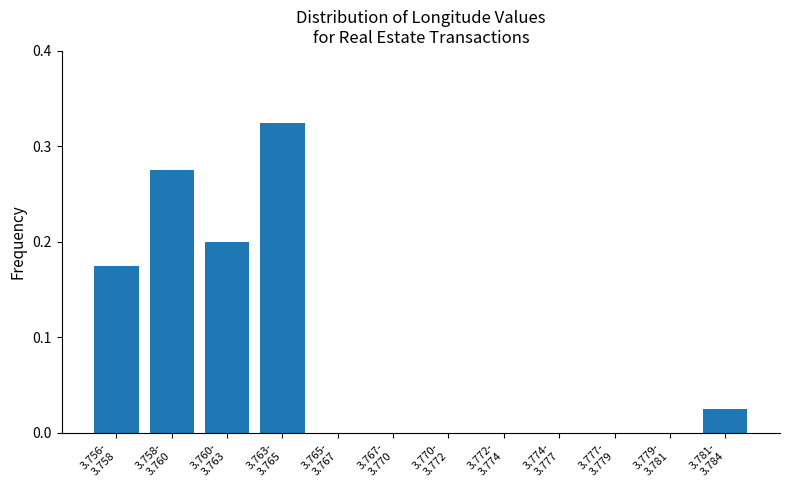

What is the sum of all values?

1.0